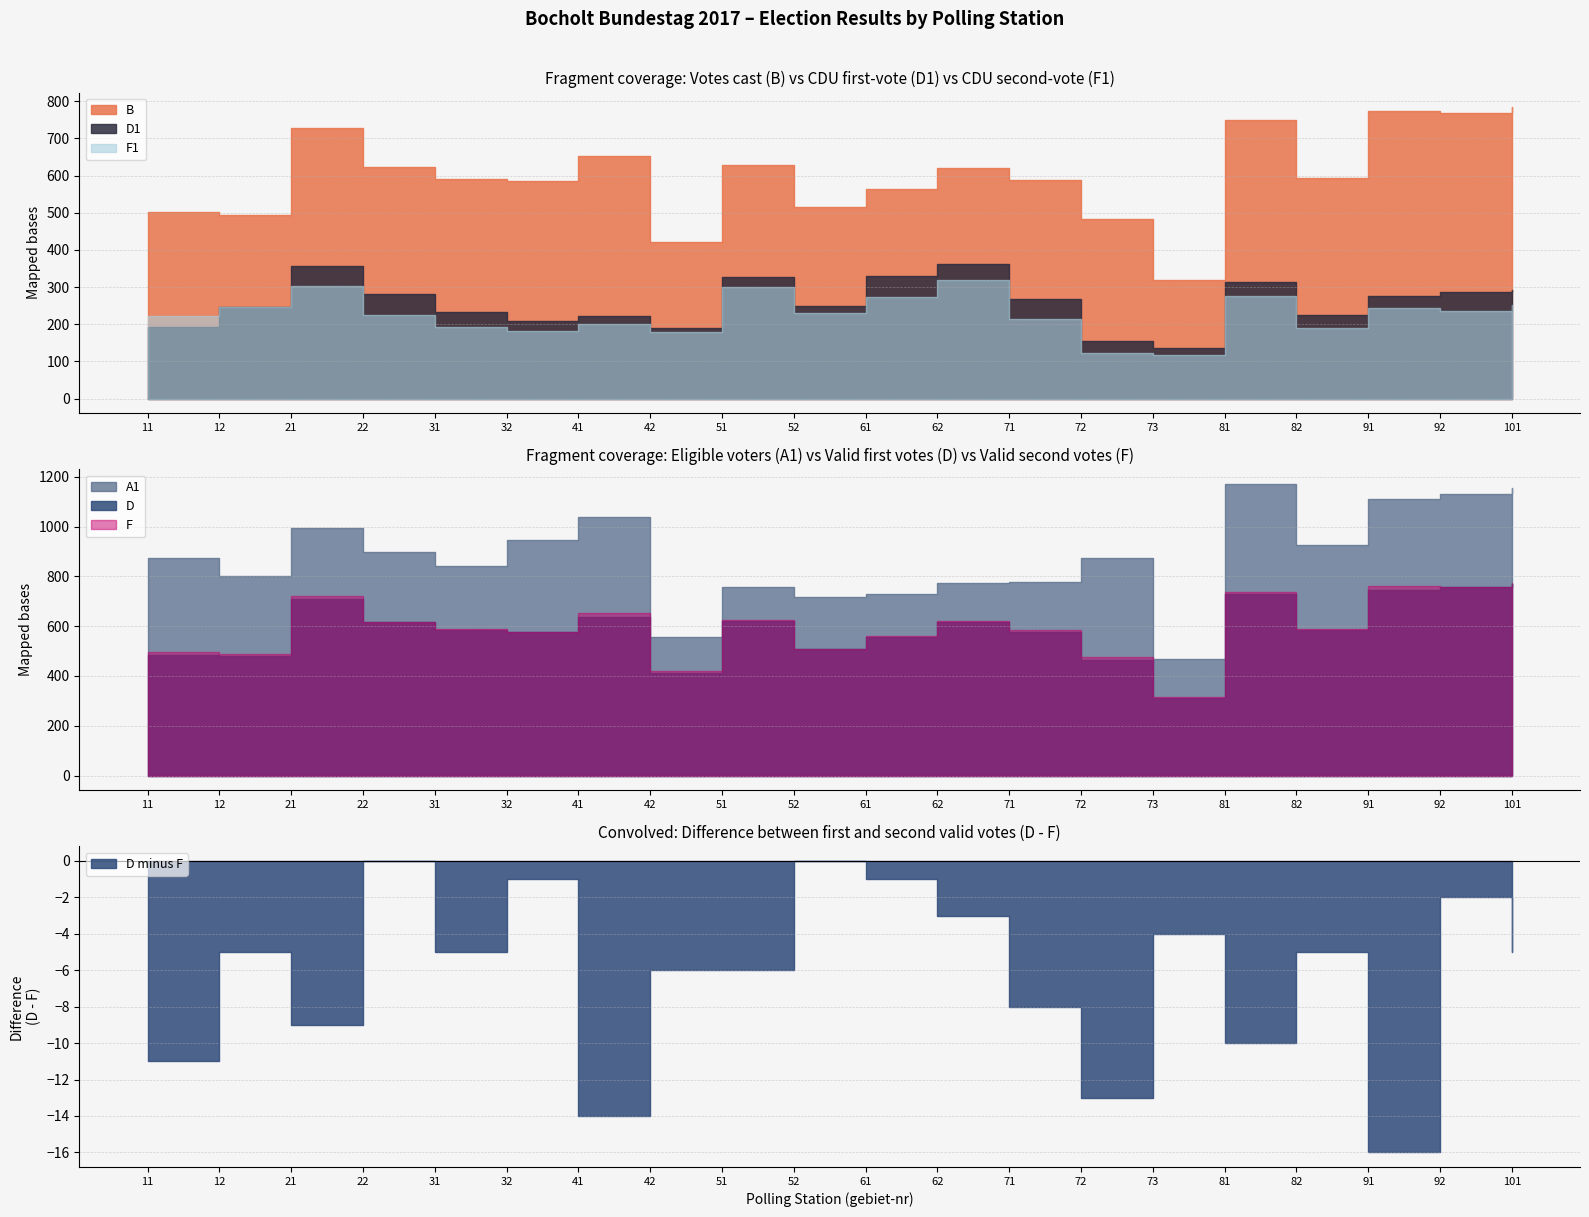

Reading left to right, list all the values displayed in this chart.

B: 502	494	728	624	592	585	652	421	629	515	563	620	587	482	318	749	594	774	768	784
D1: 193	247	356	281	232	209	222	191	328	249	331	363	268	156	137	314	225	277	287	291
D: 484	482	711	617	584	577	637	413	620	507	558	616	577	464	313	729	583	746	757	770
F: 495	487	720	617	589	578	651	419	626	507	559	619	585	477	317	739	588	762	759	775
F1: 223	247	304	224	192	182	202	179	299	229	272	320	215	123	117	277	189	243	236	253
A1: 874	803	994	898	841	948	1039	556	759	717	729	773	776	873	469	1171	925	1112	1129	1154